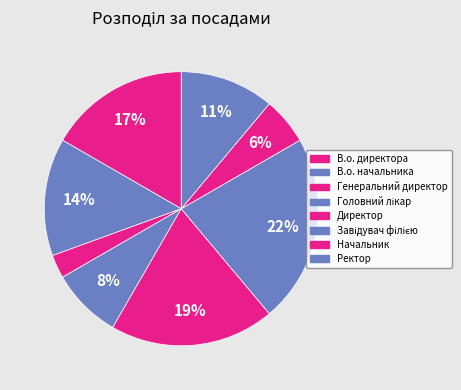

Count the number of slices in the pie.

8